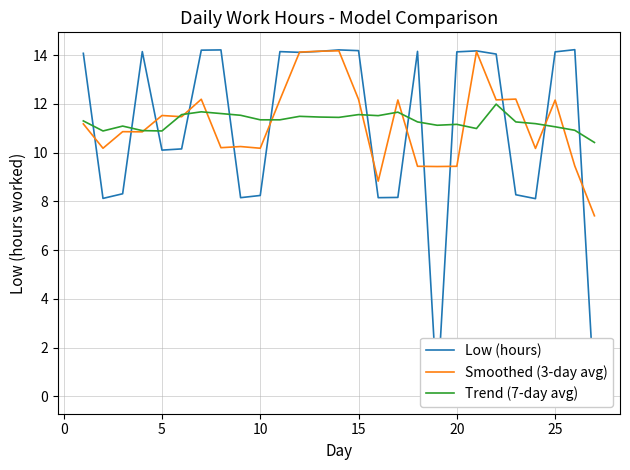

Reading left to right, extract all data points from this chart.

Low (hours): 14.1	8.1	8.3	14.1	10.1	10.2	14.2	14.2	8.2	8.2	14.1	14.1	14.2	14.2	14.2	8.2	8.2	14.2	0.0	14.1	14.2	14.0	8.3	8.1	14.1	14.2	0.0
Smoothed (3-day avg): 11.2	10.2	10.9	10.8	11.5	11.5	12.2	10.2	10.2	10.2	12.2	14.1	14.2	14.2	12.2	8.8	12.2	9.4	9.4	9.4	14.1	12.2	12.2	10.2	12.2	9.4	7.4
Trend (7-day avg): 11.3	10.9	11.1	10.9	10.9	11.6	11.7	11.6	11.5	11.3	11.3	11.5	11.5	11.4	11.6	11.5	11.7	11.3	11.1	11.2	11.0	12.0	11.3	11.2	11.1	10.9	10.4